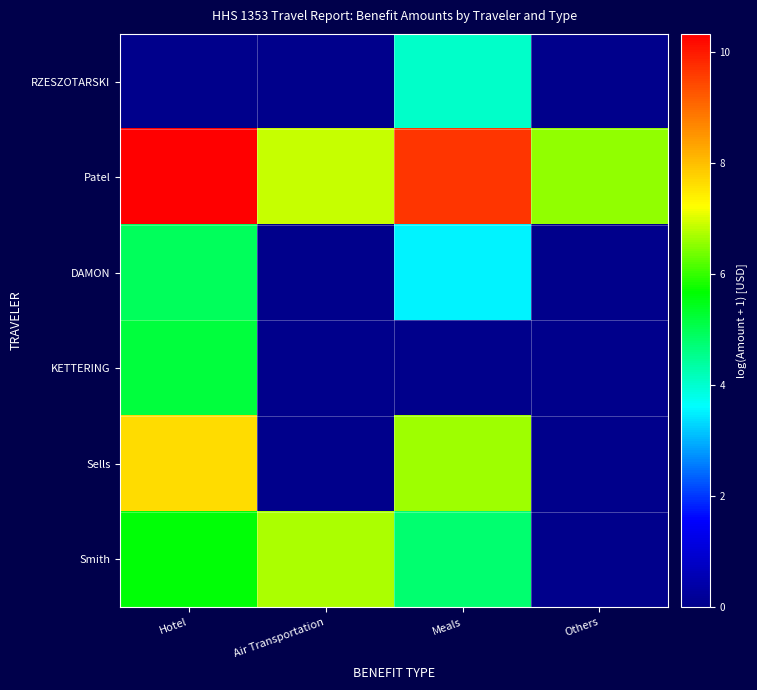

Reading right to left, transcribe all the data shown in this chart.

RZESZOTARSKI: Others=0.0	Meals=4.1	Air Transportation=0.0	Hotel=0.0
Patel: Others=6.6	Meals=9.7	Air Transportation=6.9	Hotel=10.3
DAMON: Others=0.0	Meals=3.5	Air Transportation=0.0	Hotel=4.9
KETTERING: Others=0.0	Meals=0.0	Air Transportation=0.0	Hotel=5.2
Sells: Others=0.0	Meals=6.6	Air Transportation=0.0	Hotel=7.6
Smith: Others=0.0	Meals=4.8	Air Transportation=6.7	Hotel=5.6